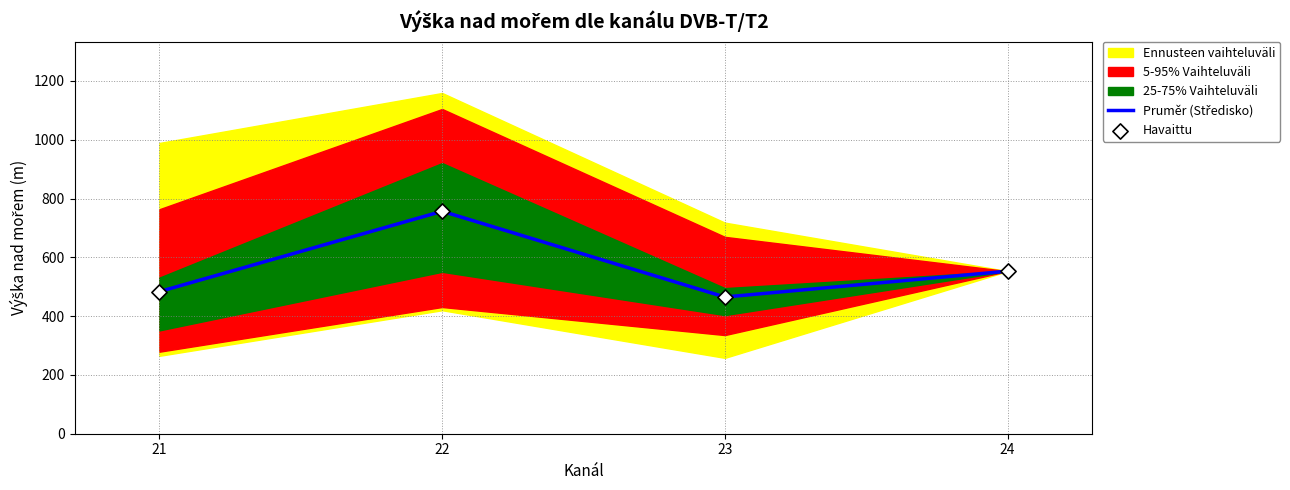

Is the value of Havaittu at 24 greater than the value of Pruměr (Středisko) at 21?

Yes